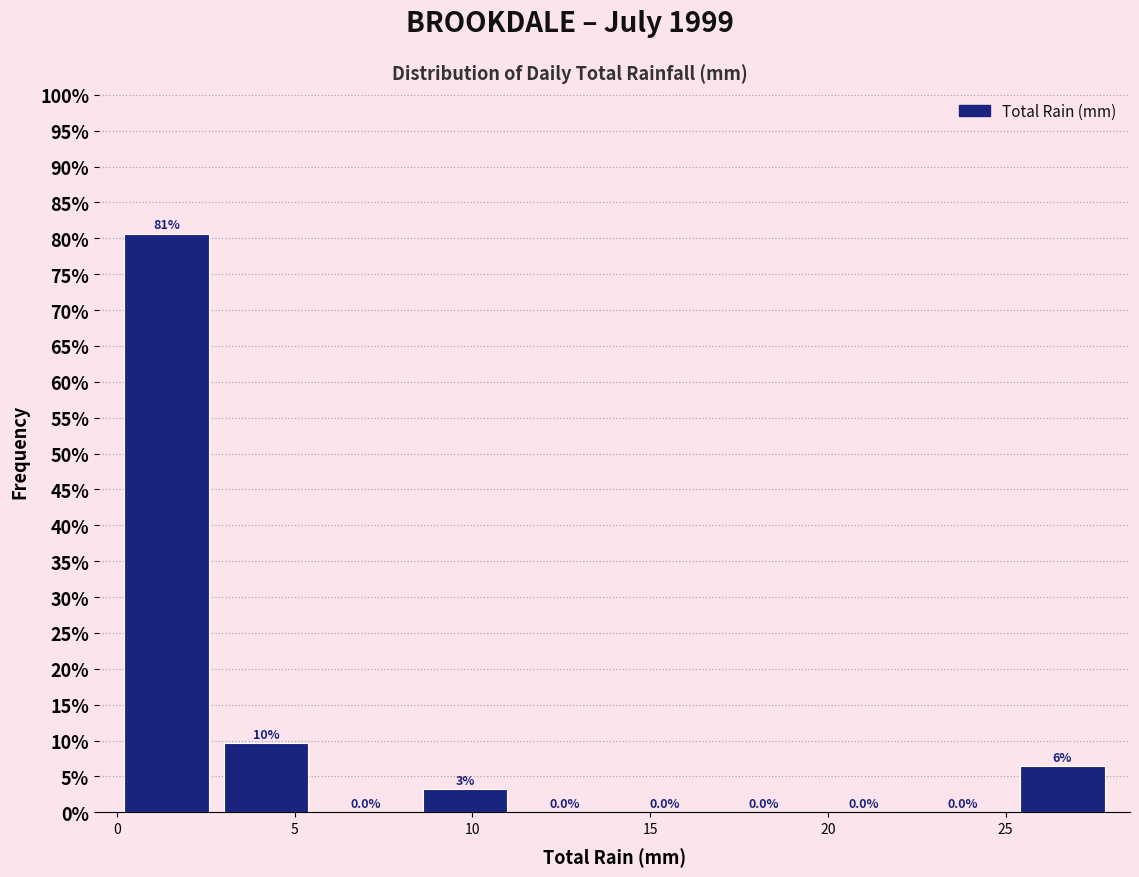

Which range on the x-axis has the tallest bar?

0.0 to 2.8